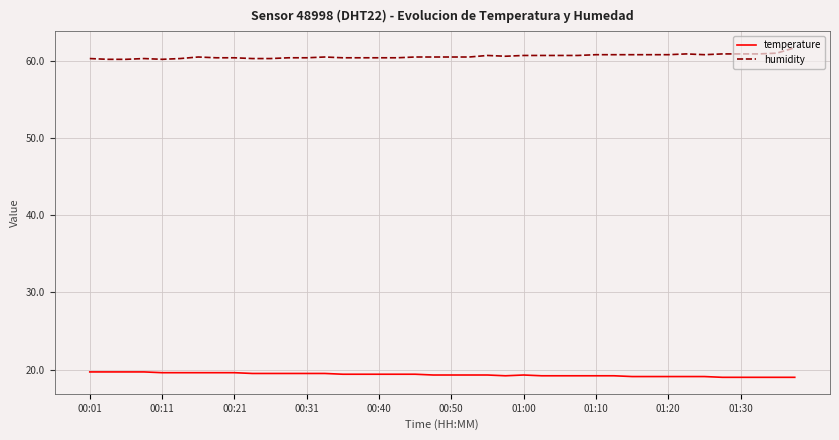

Which series has the largest total across all categories?

humidity